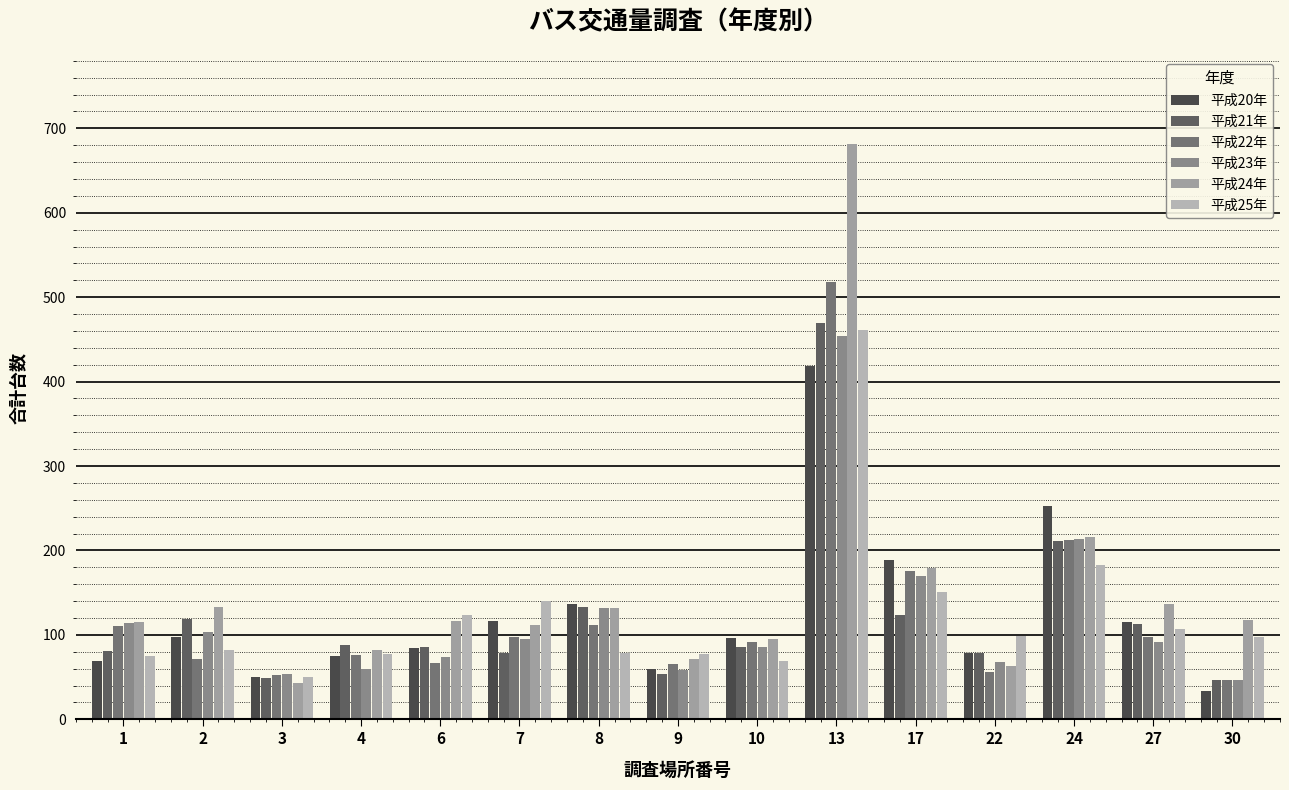

Which series has the widest spread of values?

平成24年